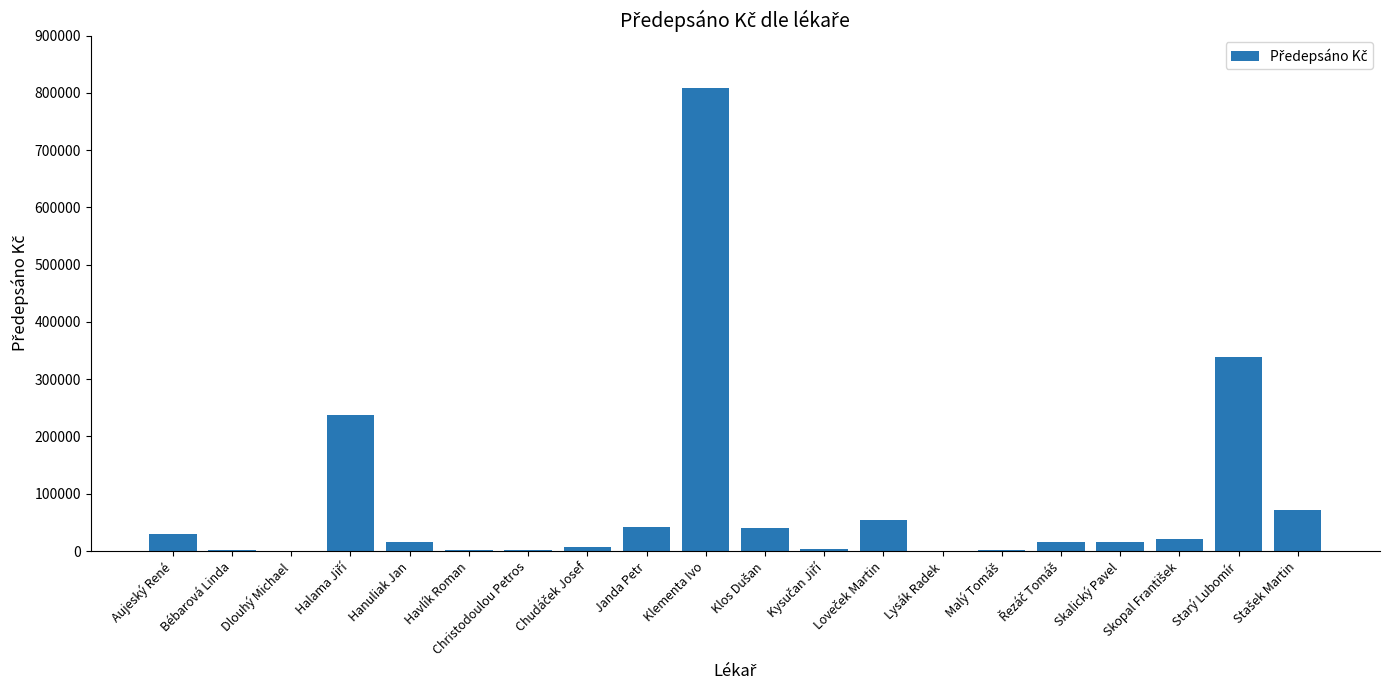

Where is the data nearest to the value 404796?

Starý Lubomír